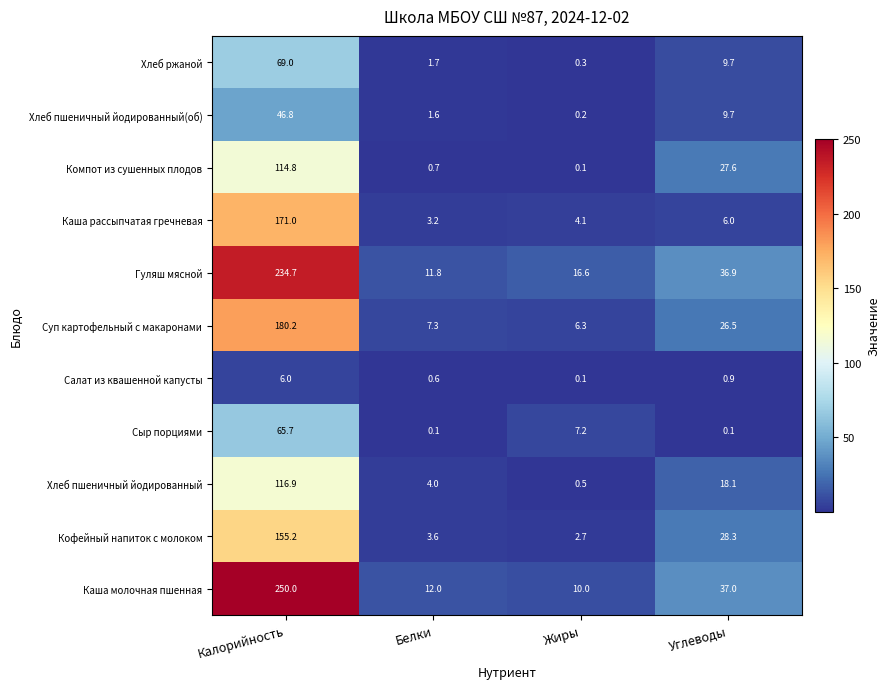

What is the average value of the Каша рассыпчатая гречневая series?

46.1